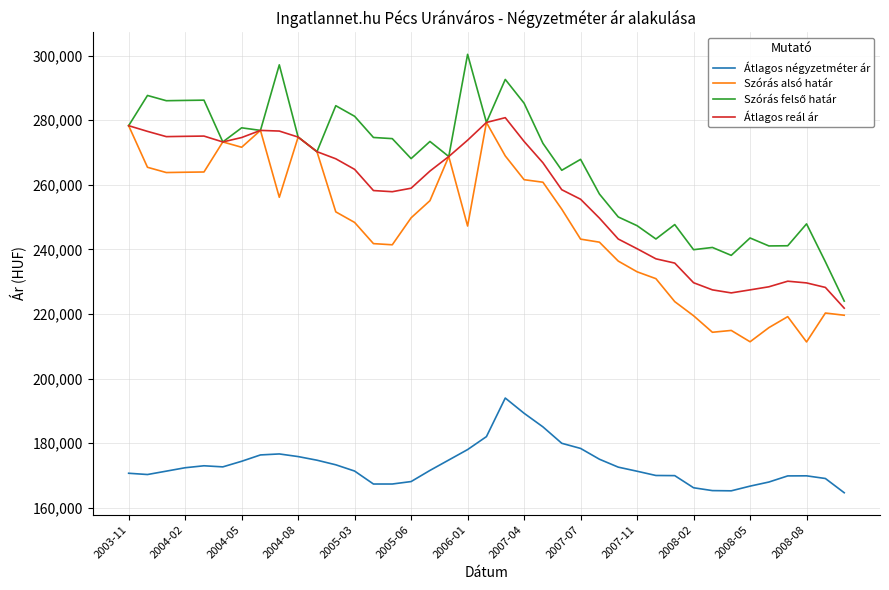

True or false: Átlagos négyzetméter ár has more than 0 points higher than both neighbors.

True